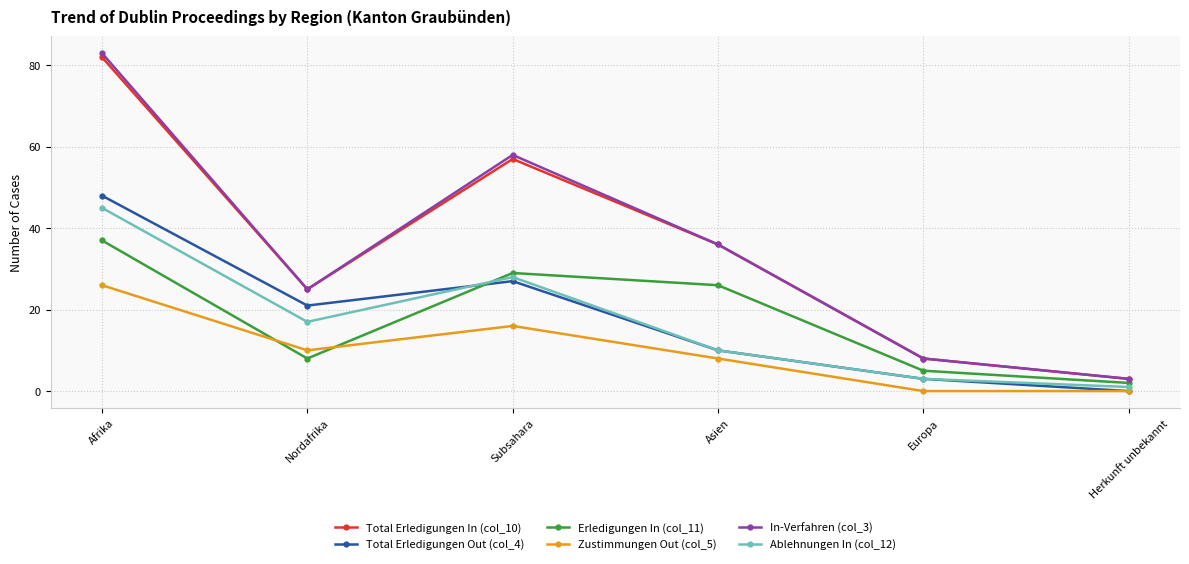

At which label is Total Erledigungen In (col_10) closest to 42?

Asien